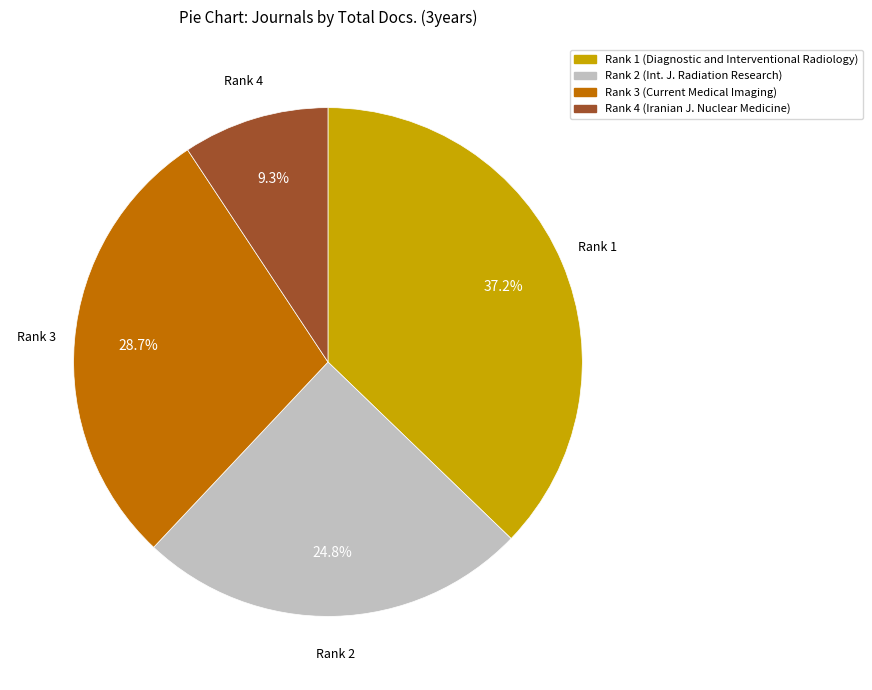

Does any single category account for the majority?

No